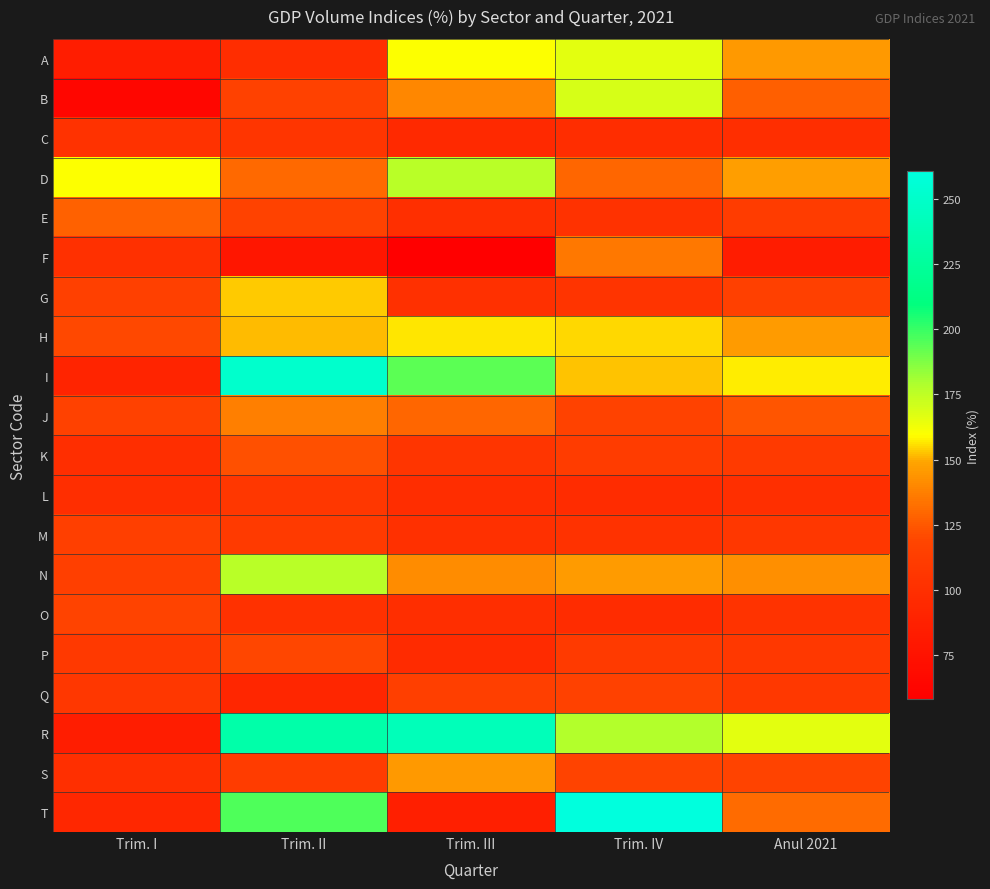

Reading left to right, what are all the values shown in this chart?

A: Trim. I=84.7	Trim. II=98.4	Trim. III=159.7	Trim. IV=165.9	Anul 2021=145.0
B: Trim. I=63.6	Trim. II=116.4	Trim. III=139.9	Trim. IV=169.4	Anul 2021=126.9
C: Trim. I=103.1	Trim. II=104.8	Trim. III=94.5	Trim. IV=98.3	Anul 2021=99.8
D: Trim. I=159.5	Trim. II=130.3	Trim. III=176.4	Trim. IV=129.8	Anul 2021=146.6
E: Trim. I=128.1	Trim. II=117.1	Trim. III=100.1	Trim. IV=103.0	Anul 2021=111.1
F: Trim. I=101.3	Trim. II=77.8	Trim. III=58.0	Trim. IV=135.1	Anul 2021=84.0
G: Trim. I=115.5	Trim. II=153.1	Trim. III=101.5	Trim. IV=104.4	Anul 2021=114.5
H: Trim. I=120.2	Trim. II=151.7	Trim. III=156.3	Trim. IV=155.2	Anul 2021=145.9
I: Trim. I=91.0	Trim. II=251.3	Trim. III=193.5	Trim. IV=152.2	Anul 2021=157.6
J: Trim. I=116.2	Trim. II=137.9	Trim. III=129.4	Trim. IV=117.3	Anul 2021=124.3
K: Trim. I=99.2	Trim. II=122.7	Trim. III=105.2	Trim. IV=111.7	Anul 2021=109.5
L: Trim. I=99.4	Trim. II=106.7	Trim. III=97.8	Trim. IV=97.3	Anul 2021=100.1
M: Trim. I=113.5	Trim. II=110.0	Trim. III=101.5	Trim. IV=102.6	Anul 2021=107.0
N: Trim. I=114.1	Trim. II=176.0	Trim. III=141.3	Trim. IV=146.4	Anul 2021=142.2
O: Trim. I=118.0	Trim. II=101.7	Trim. III=99.3	Trim. IV=96.9	Anul 2021=103.6
P: Trim. I=108.8	Trim. II=119.1	Trim. III=96.1	Trim. IV=109.6	Anul 2021=107.9
Q: Trim. I=106.7	Trim. II=92.3	Trim. III=113.8	Trim. IV=116.4	Anul 2021=108.5
R: Trim. I=84.6	Trim. II=232.7	Trim. III=241.3	Trim. IV=177.4	Anul 2021=166.3
S: Trim. I=100.0	Trim. II=111.4	Trim. III=145.2	Trim. IV=117.8	Anul 2021=117.9
T: Trim. I=93.1	Trim. II=195.8	Trim. III=86.1	Trim. IV=260.4	Anul 2021=131.2